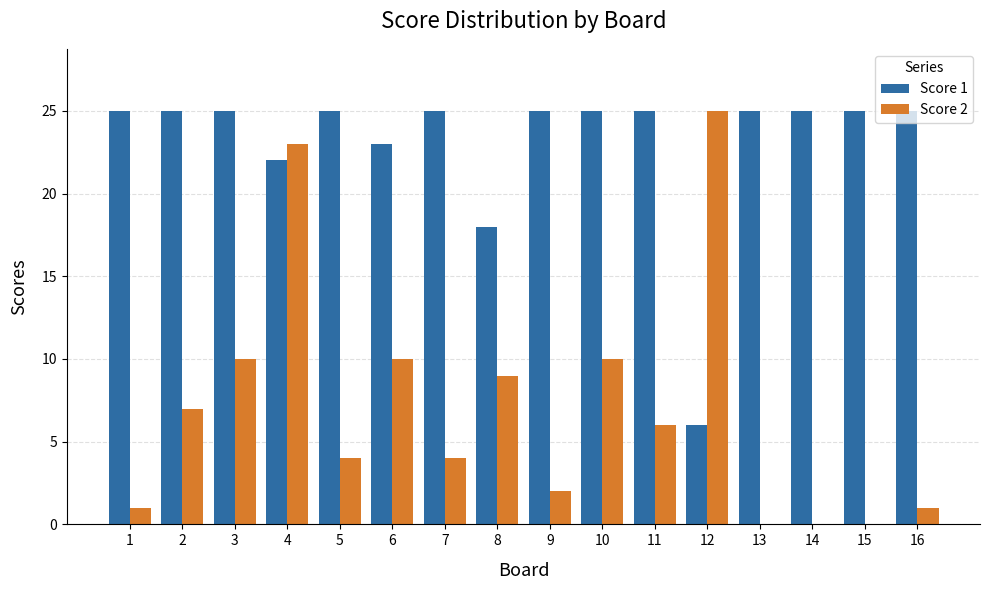

Where does the Score 2 series first go above 6?

2